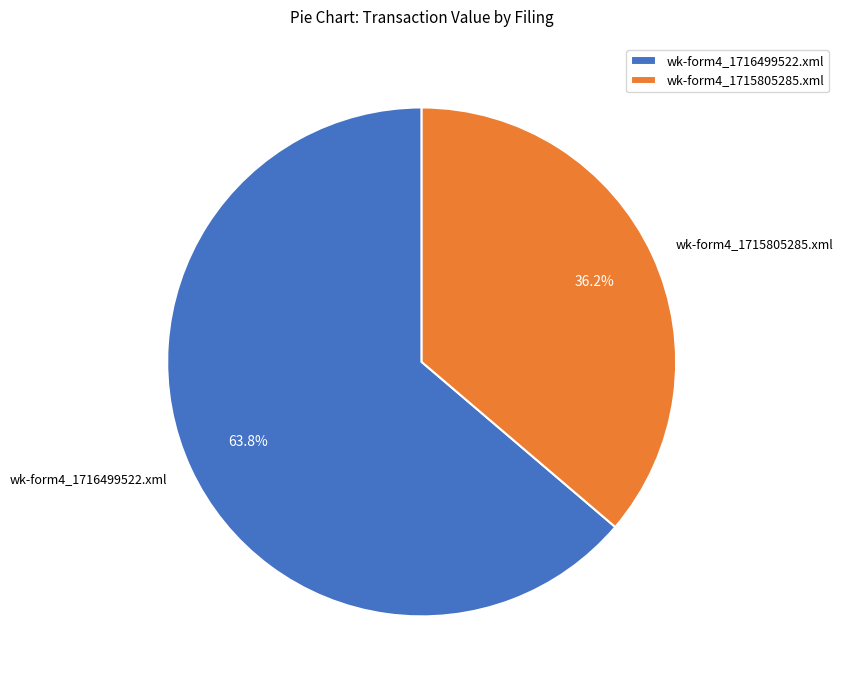

Count the number of slices in the pie.

2